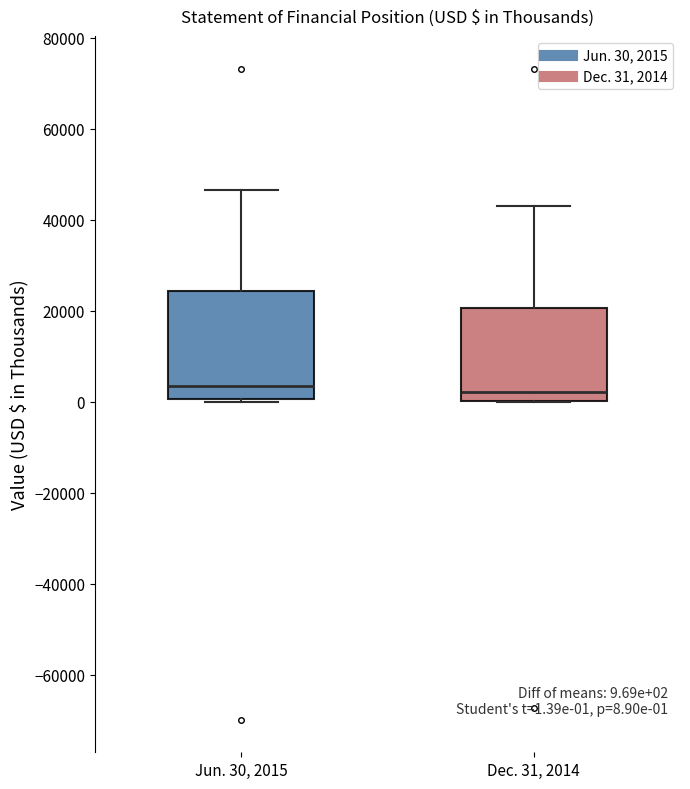

Comparing the boxes themselves (not the whiskers), which one is the tallest?

Jun. 30, 2015